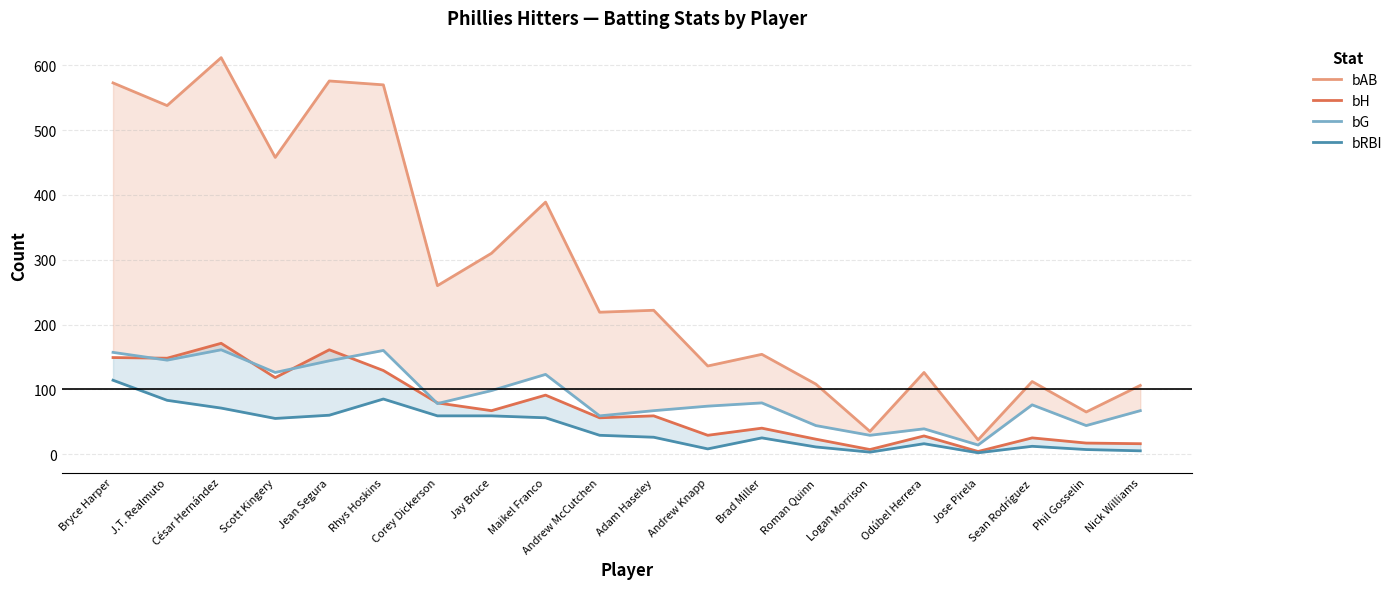

What is the difference between the second highest and second lowest values in the bAB series?

541